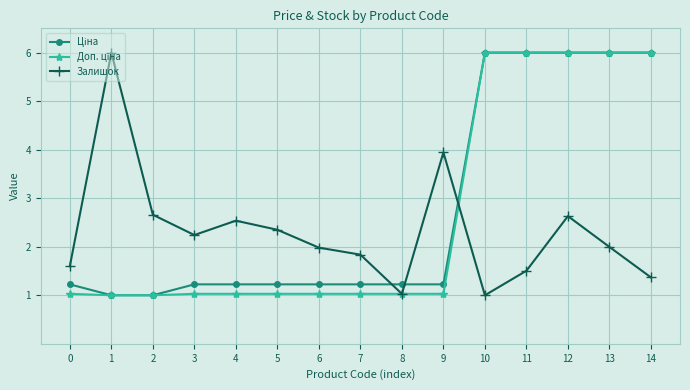

Between 0 and 4, which series saw the biggest shift?

Залишок